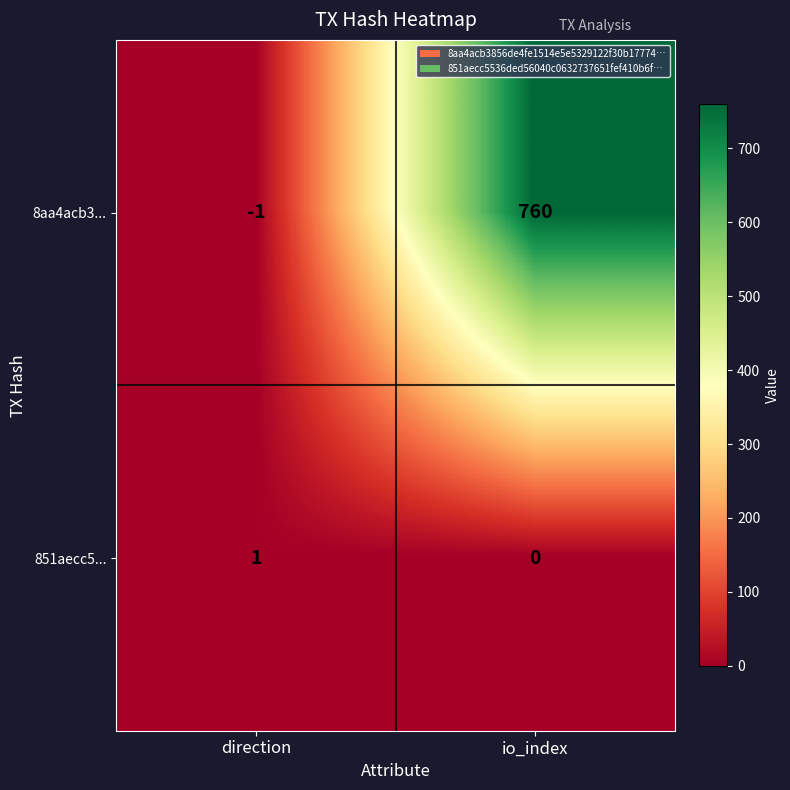

Which series changed the most between direction and io_index?

8aa4acb3...